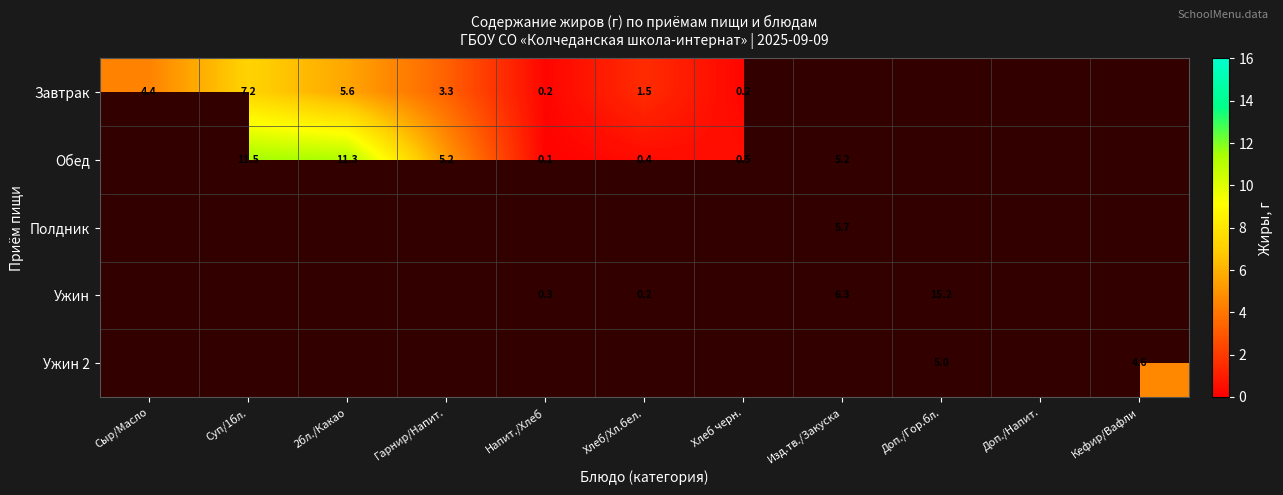

What is the difference between the Завтрак values at Напит./Хлеб and Гарнир/Напит.?

3.1